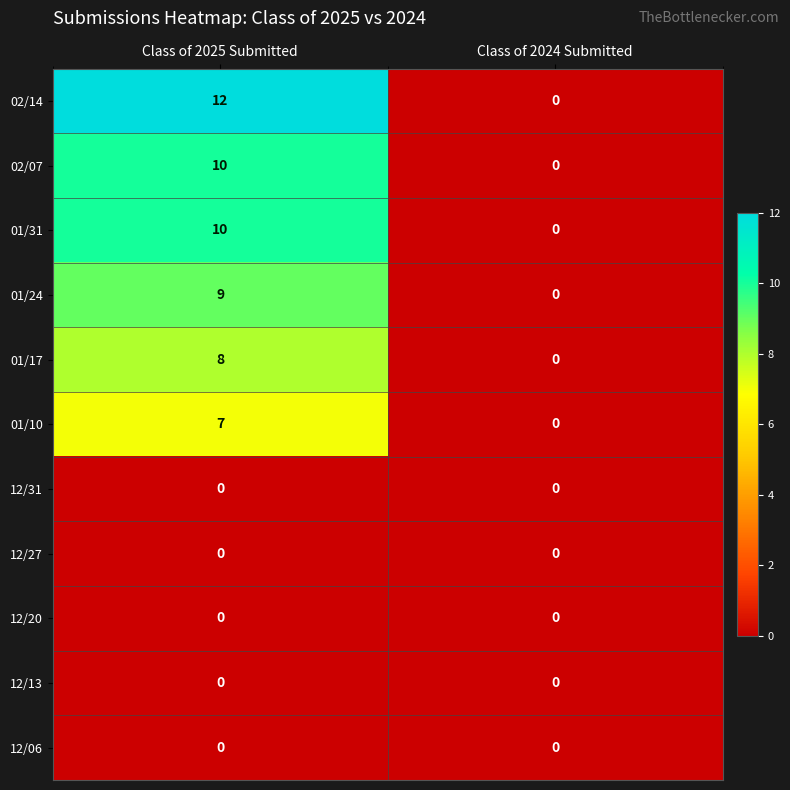

How many distinct data groups are displayed?

11